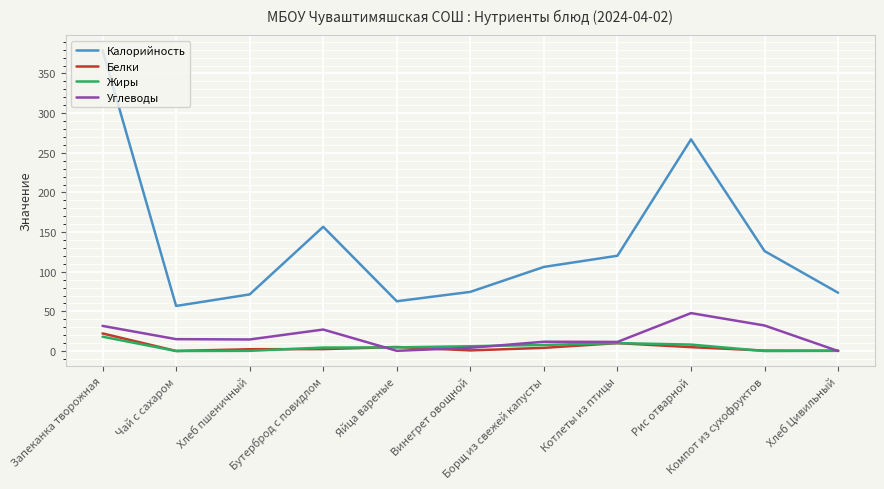

What is the highest value of the Белки series?

22.2